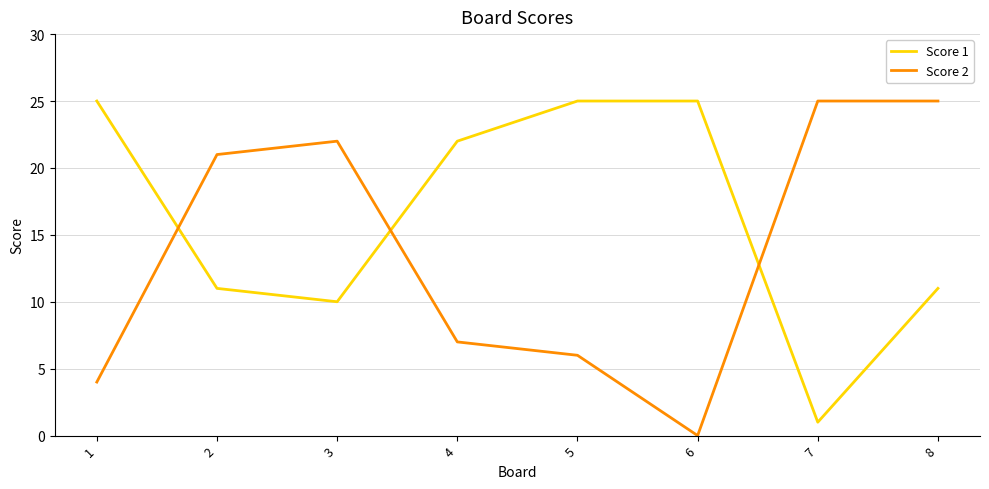

Does the chart display data point markers on the line(s)?

No